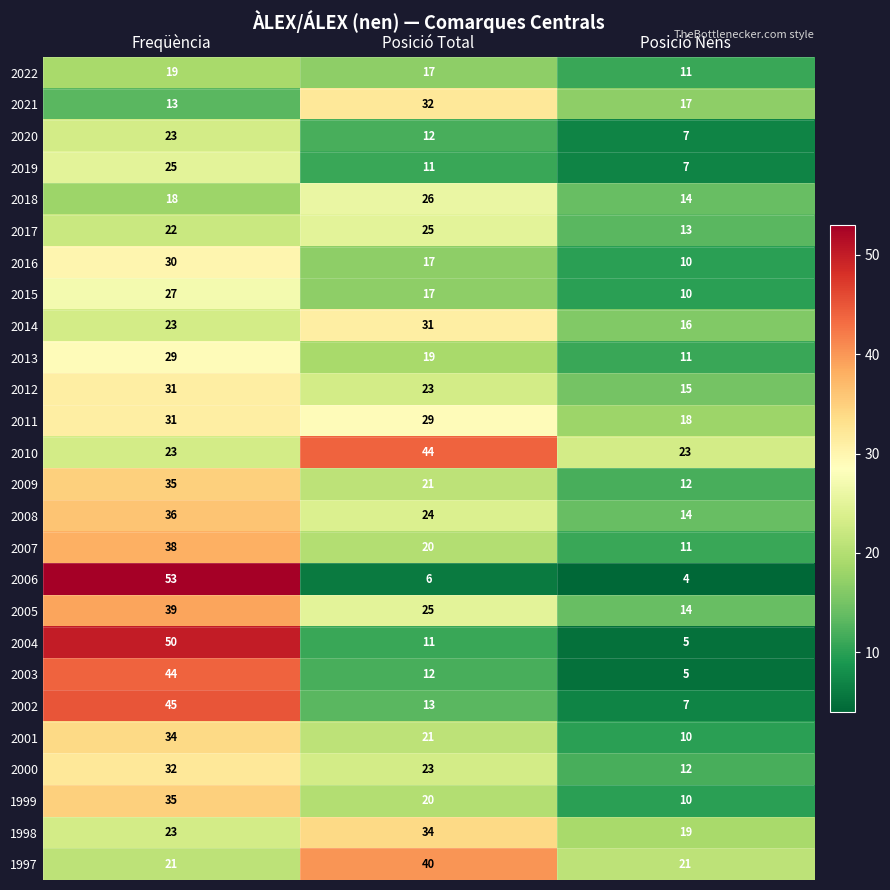

The value of 2021 at Freqüència is 3. True or false?

False